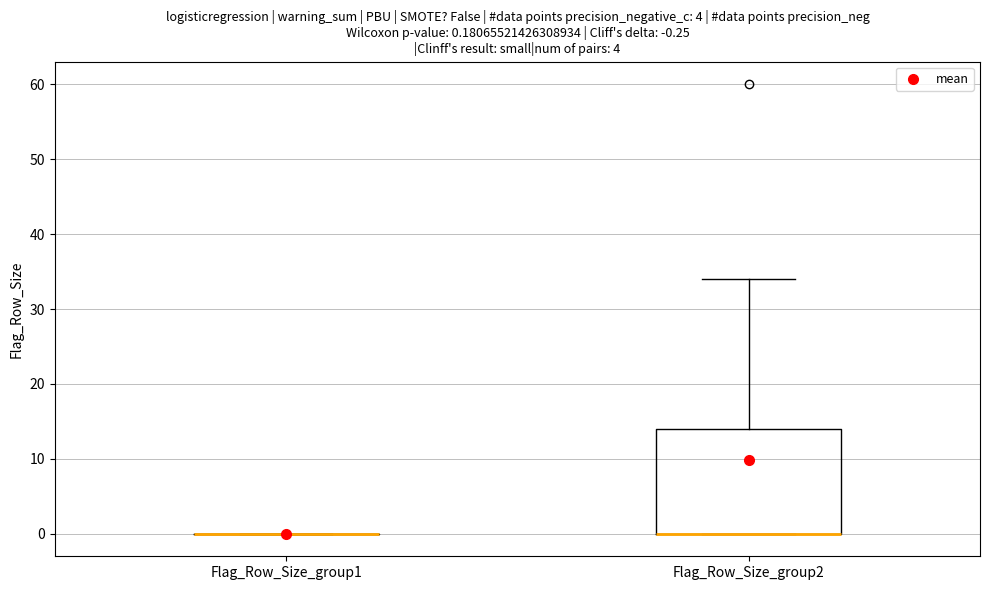

Comparing the boxes themselves (not the whiskers), which one is the tallest?

Flag_Row_Size_group2